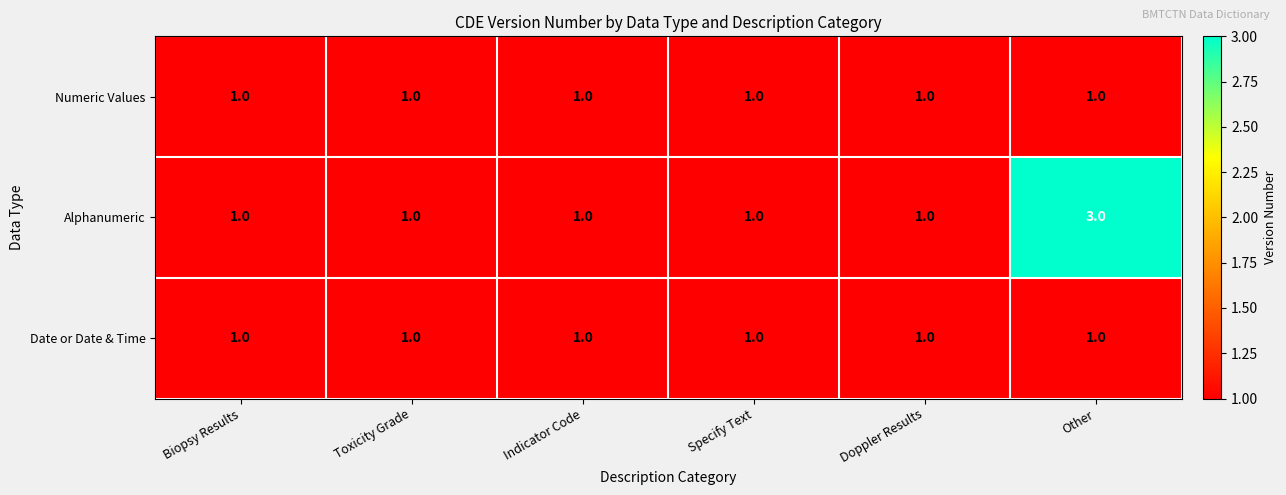

What is the maximum value for Alphanumeric?

3